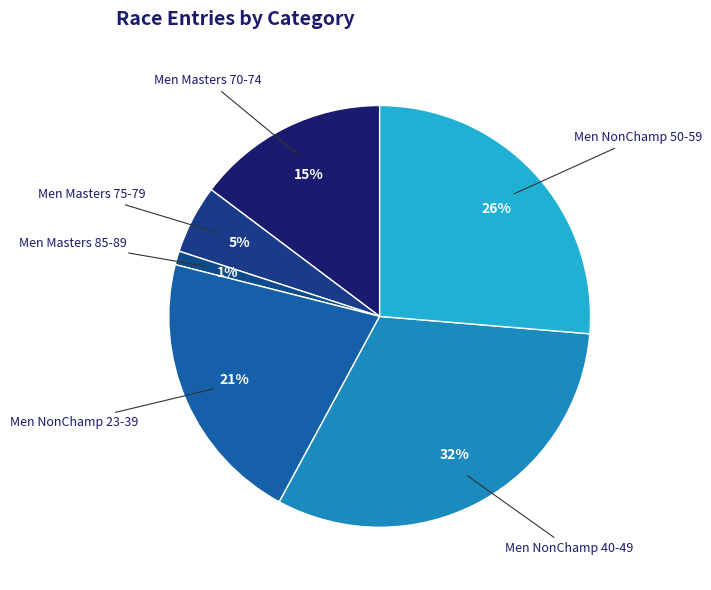

Count the number of slices in the pie.

6